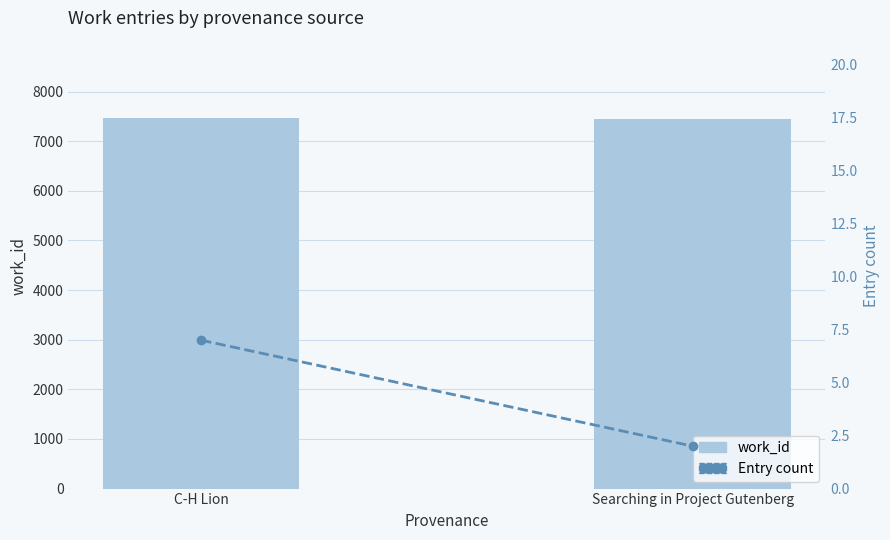

What is the sum of all Entry count values?

9